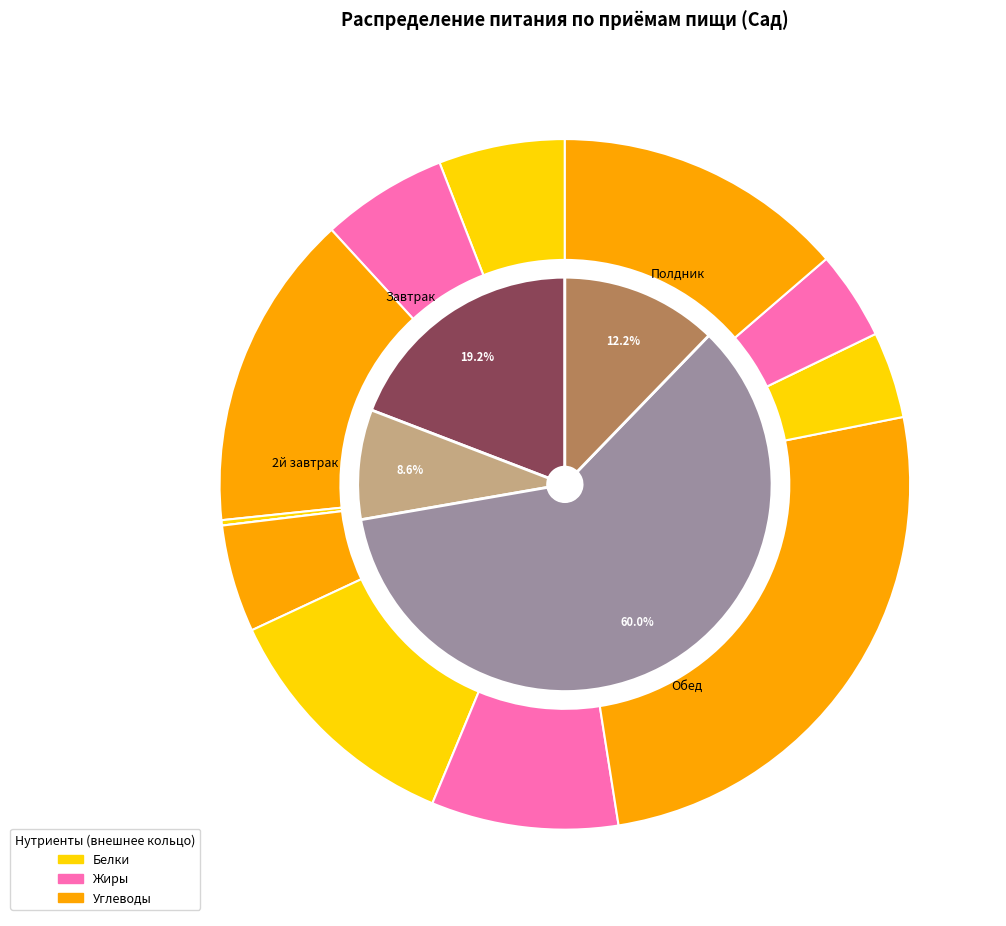

To the nearest percent, what is the average slice percentage?

25%